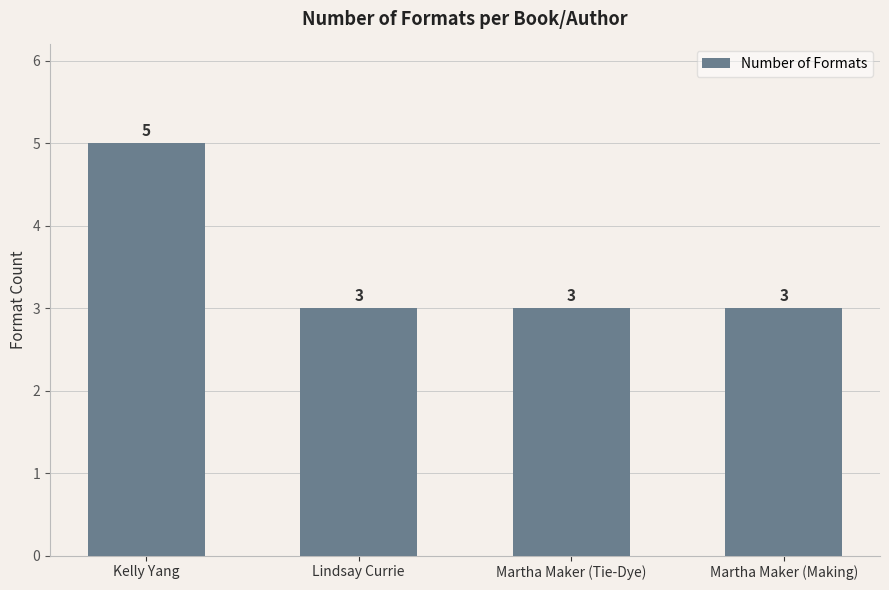

Reading left to right, transcribe all the data shown in this chart.

5	3	3	3